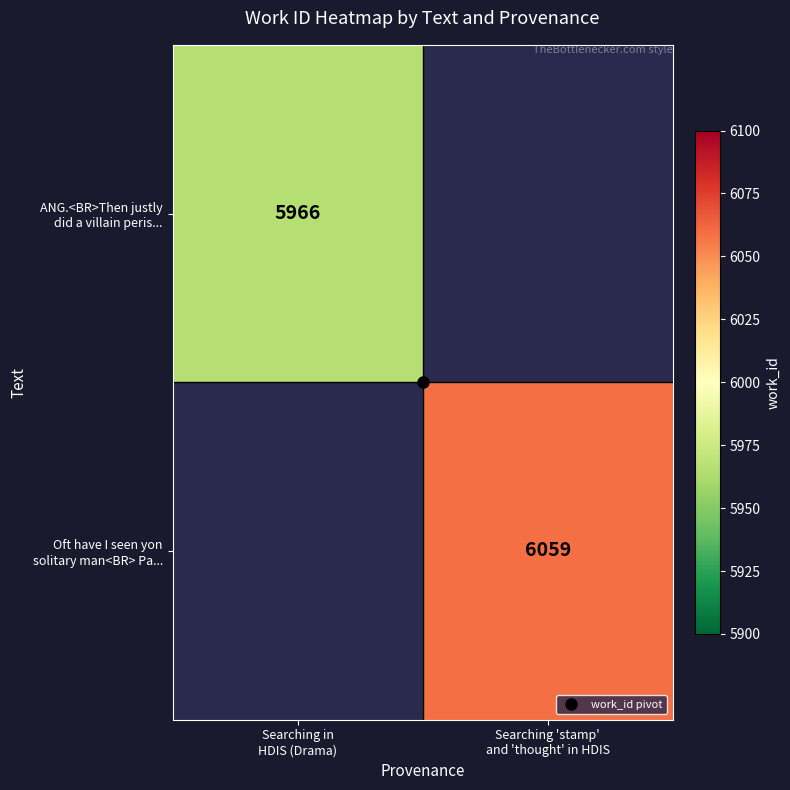

Which series has the largest range (max minus min)?

ANG.<BR>Then justly did a villain peris...